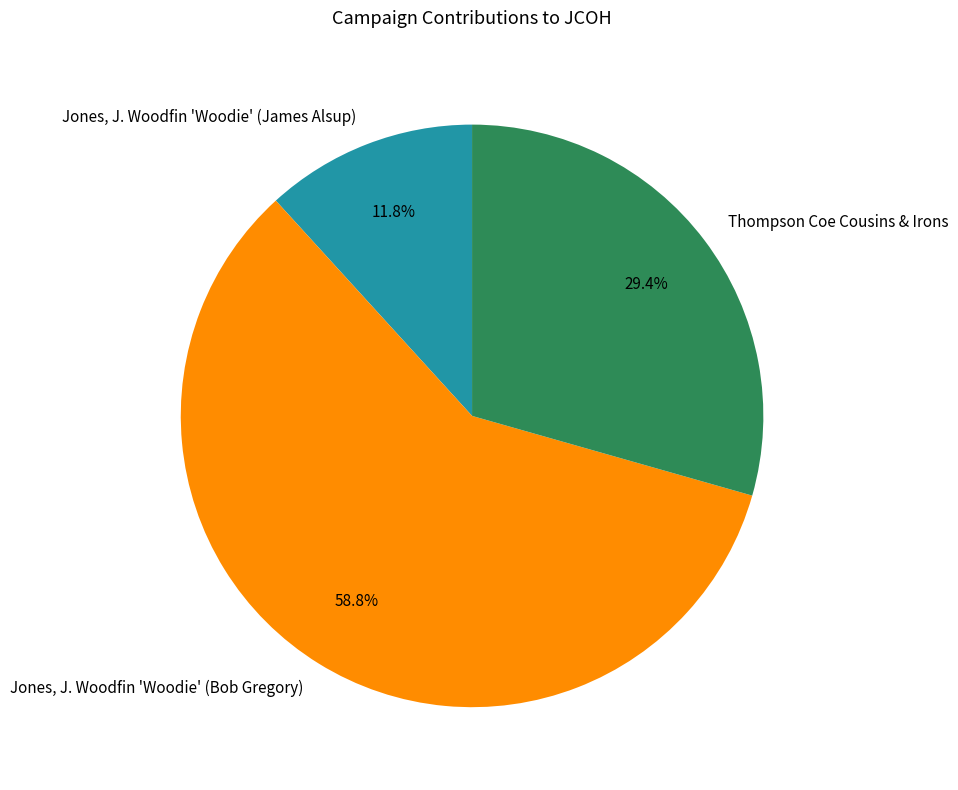

To the nearest percent, what portion does Thompson Coe Cousins & Irons represent?

29%